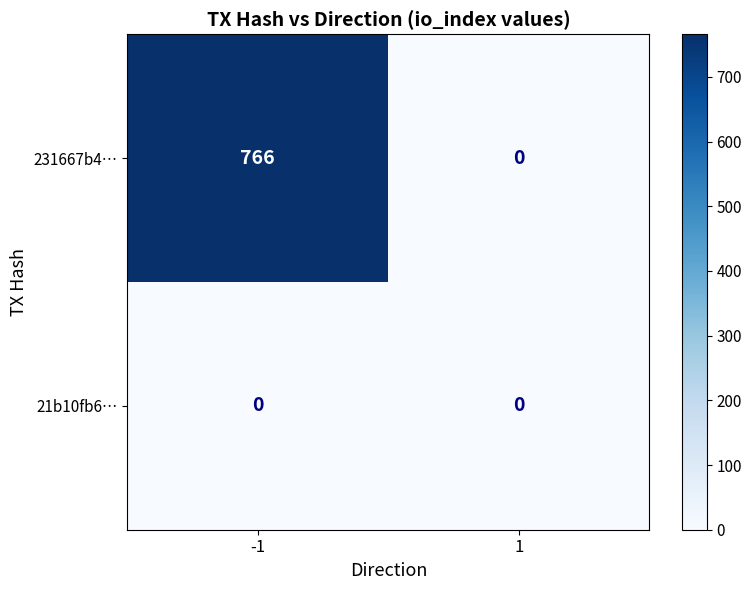

At which category is the sum across all series the highest?

-1